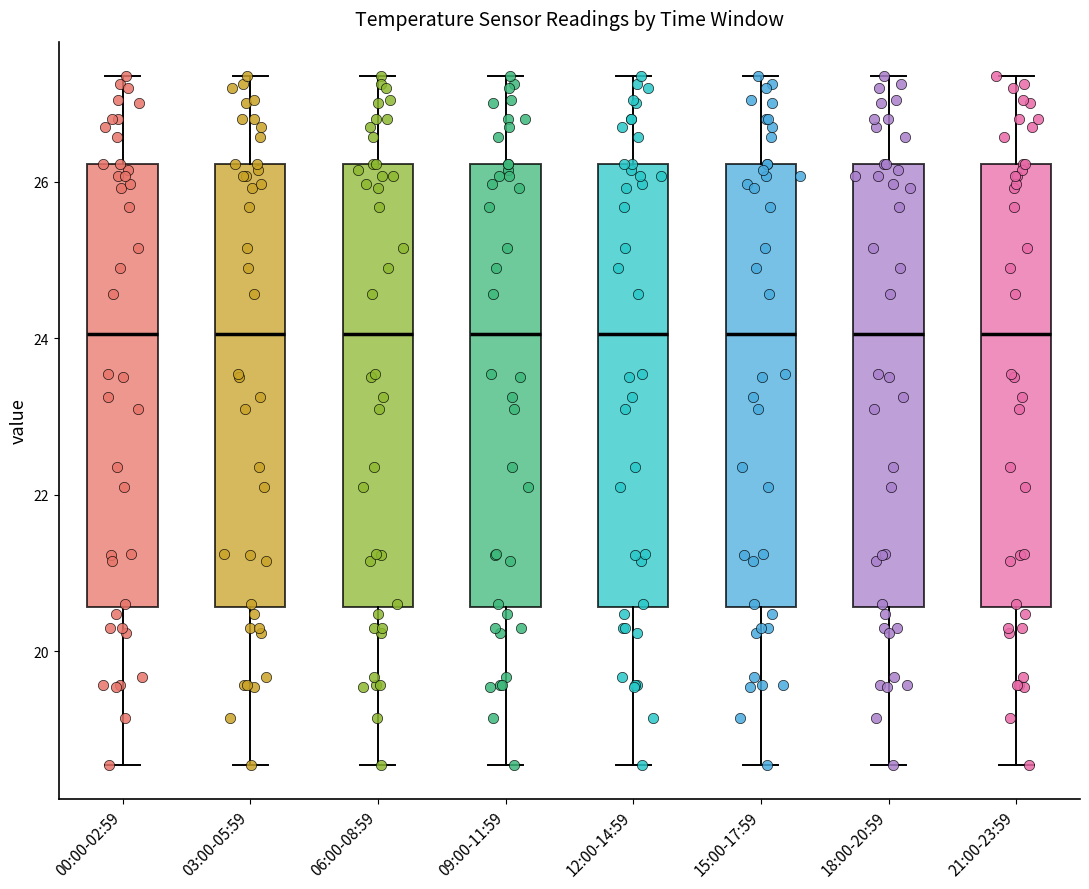

Where is the upper edge of the box for 15:00-17:59 on the y-axis? The values are not printed on the chart, so give them approximately, as read against the axis.

26.2